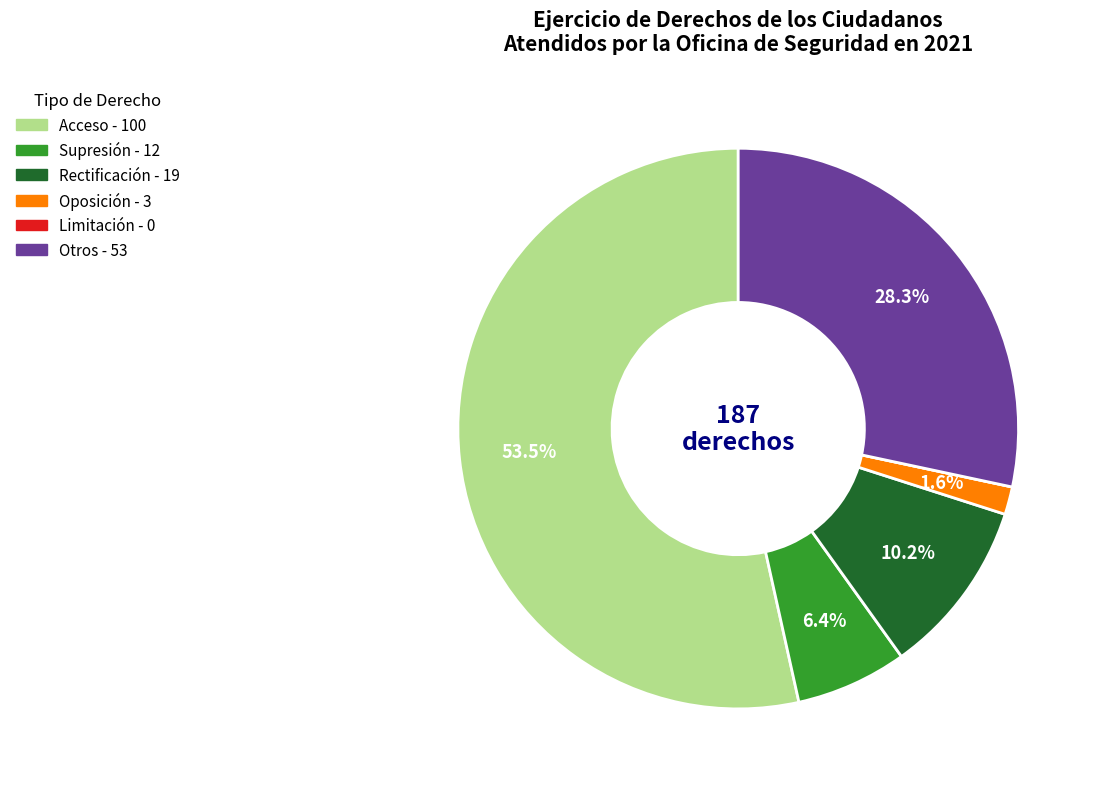

Which slice is the largest?

Acceso